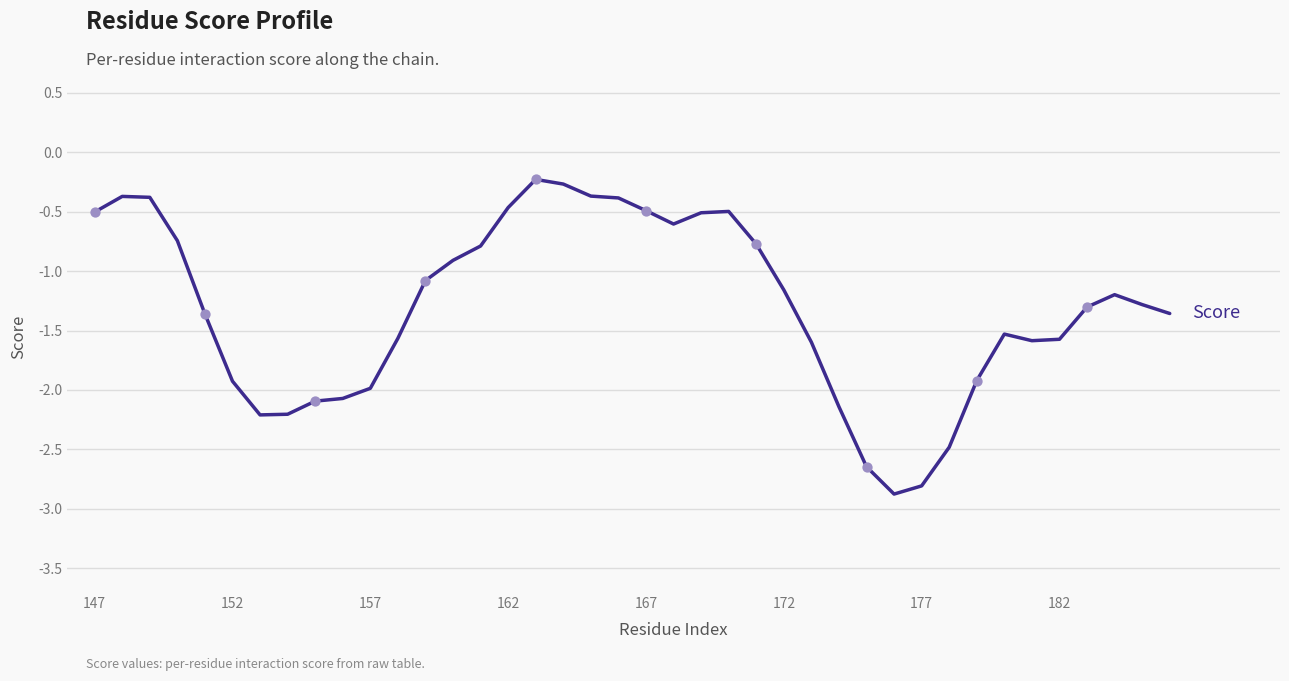

What is the smallest value displayed?

-2.9